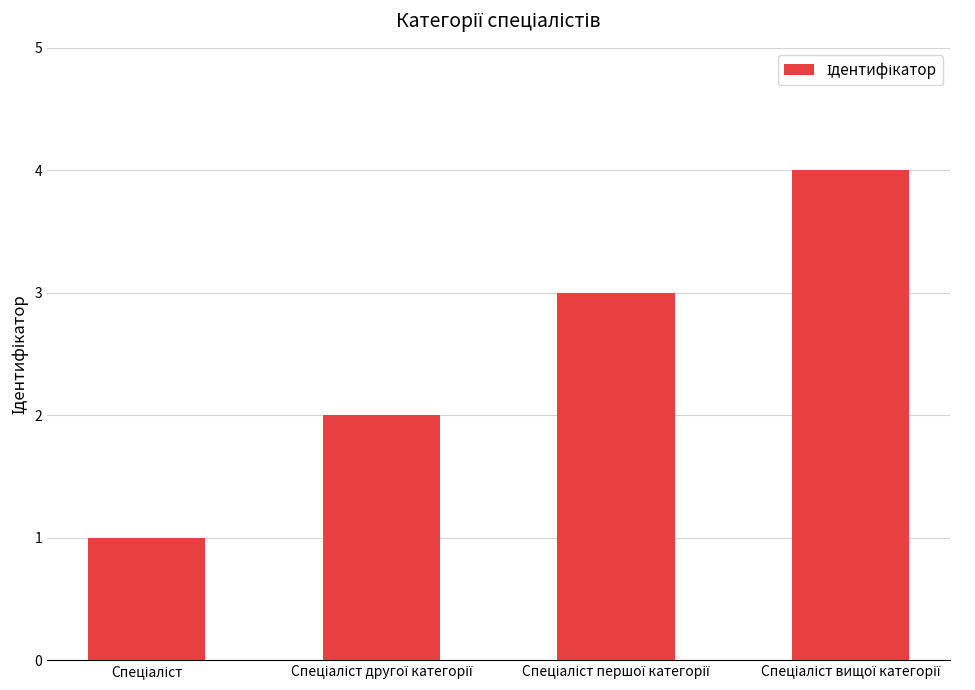

What is the greatest value displayed?

4